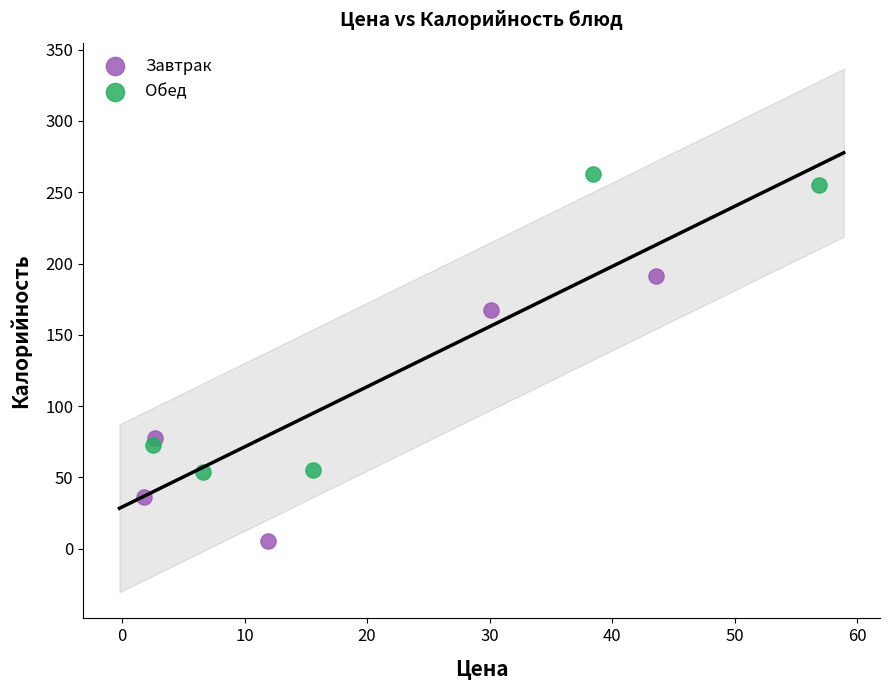

Which series has the widest spread of Y values?

Обед